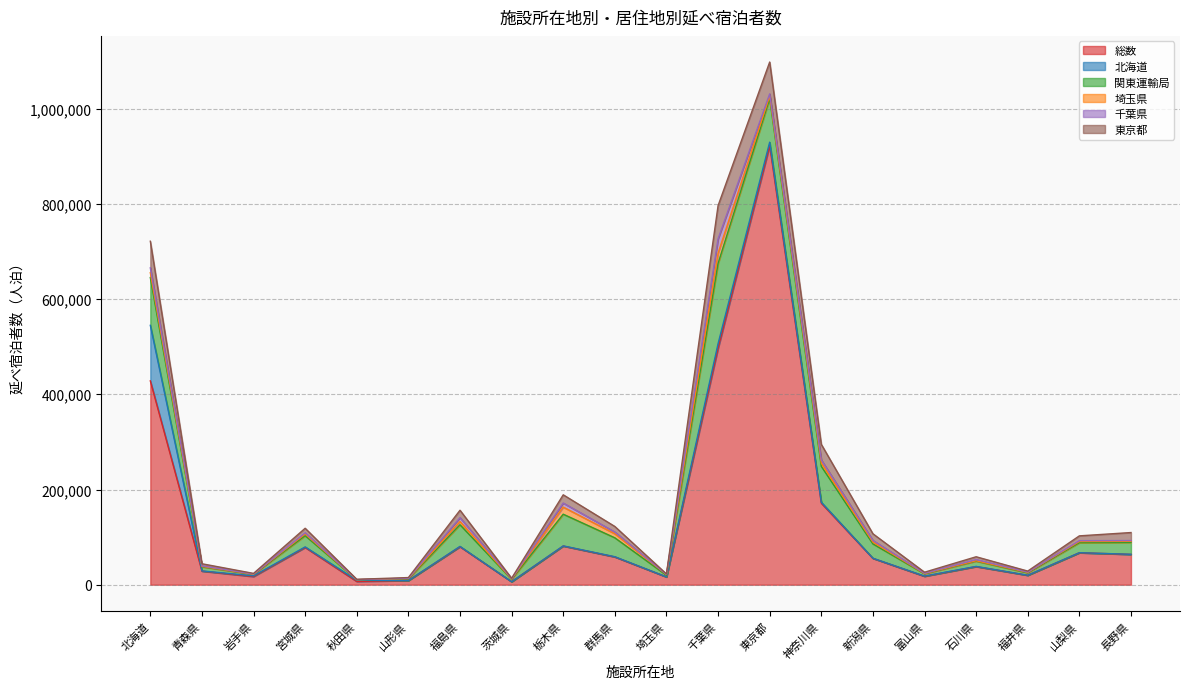

Reading right to left, what are all the values shown in this chart?

総数: 63710	67158	19808	38110	17728	55380	171373	922353	496724	16324	58335	81246	6298	79812	8810	6858	78263	17173	28554	428164
北海道: 201	119	139	342	406	284	1920	7255	9583	140	508	325	5	667	26	2432	1193	1447	482	116704
関東運輸局: 24999	21050	5019	11074	4785	30062	75342	91498	168589	3430	39701	66573	4998	45530	3564	1205	23522	3136	8558	100350
埼玉県: 2221	2348	988	833	680	3929	6833	5216	21574	1557	8469	14878	716	6725	721	135	3654	359	947	10237
千葉県: 1661	1839	575	2424	487	3352	6731	4724	30068	238	3662	8556	699	8193	386	143	2377	427	1013	10174
東京都: 16808	10128	2133	5940	2205	14032	32726	66897	69706	907	11675	17293	855	15515	1545	612	9595	1256	4490	55891